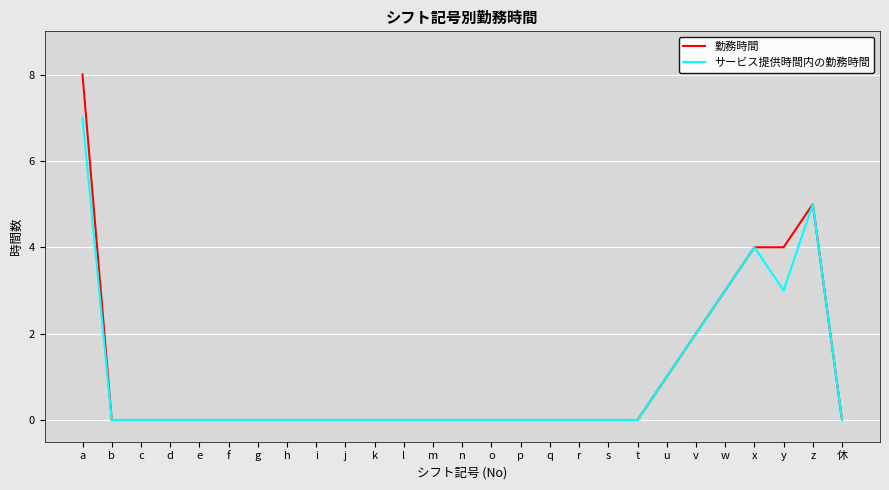

How many 勤務時間 values are between 0 and 1?

21